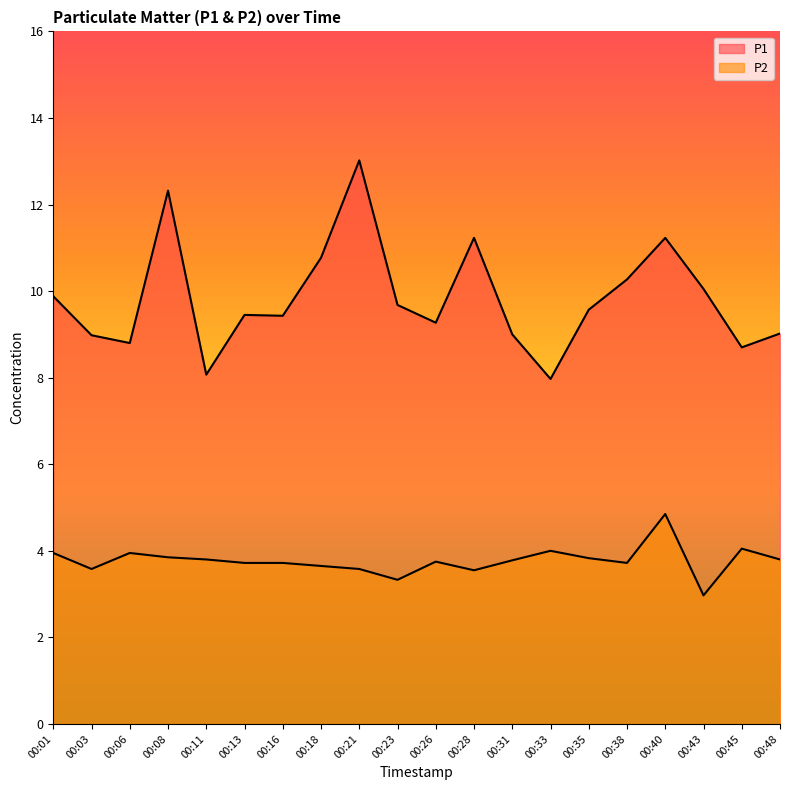

Read the P1 value at 00:23.

9.7